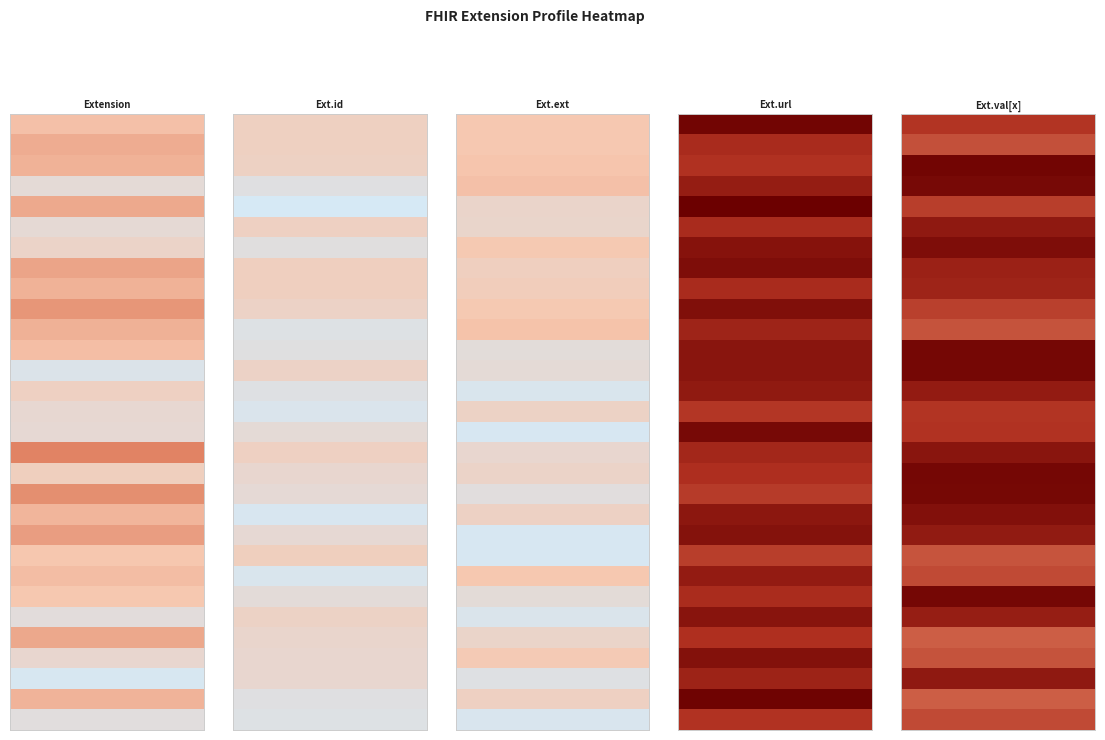

Which series has the largest range (max minus min)?

Extension